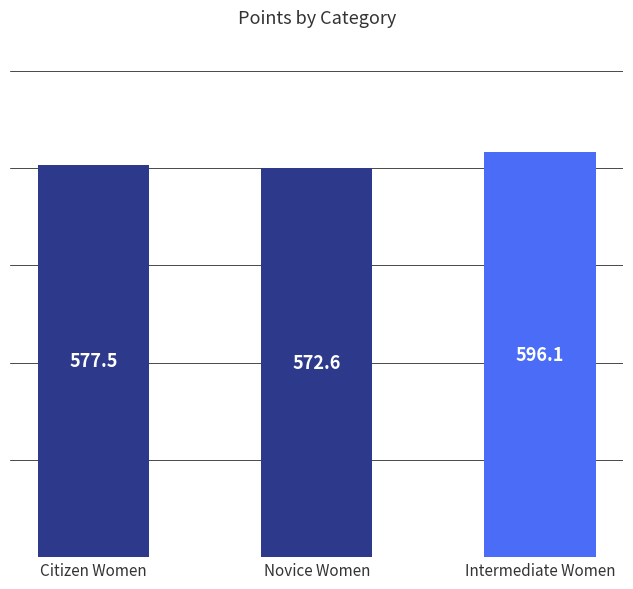

Where does the data first go above 577?

Citizen Women